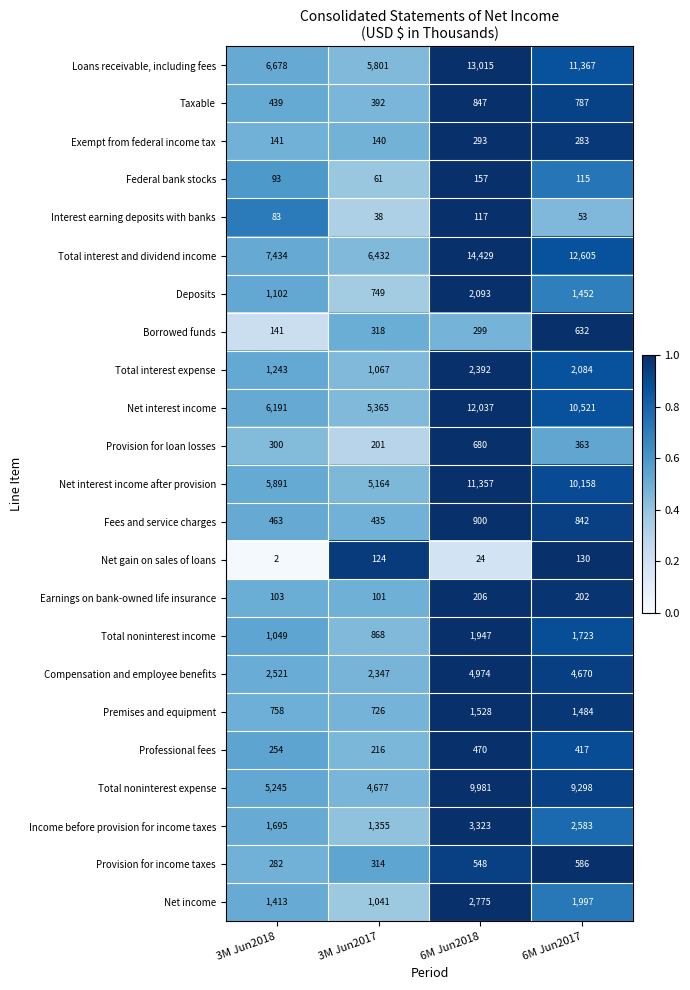

How many Net interest income after provision values are between 5891 and 11357?

3